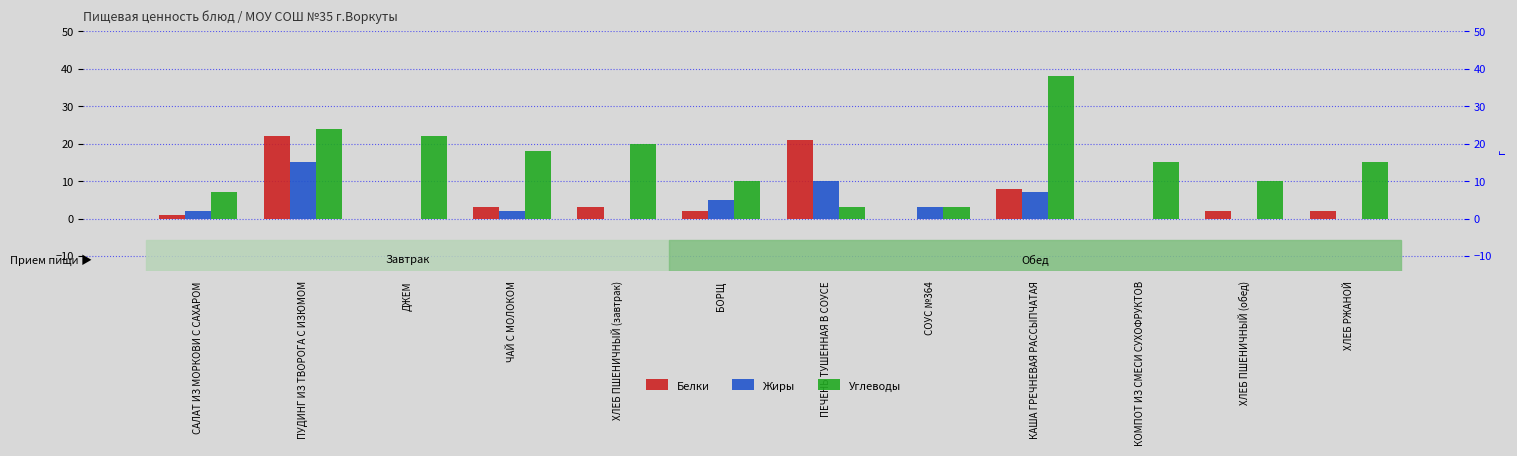

Count the Жиры values in the range 0 to 7.

10